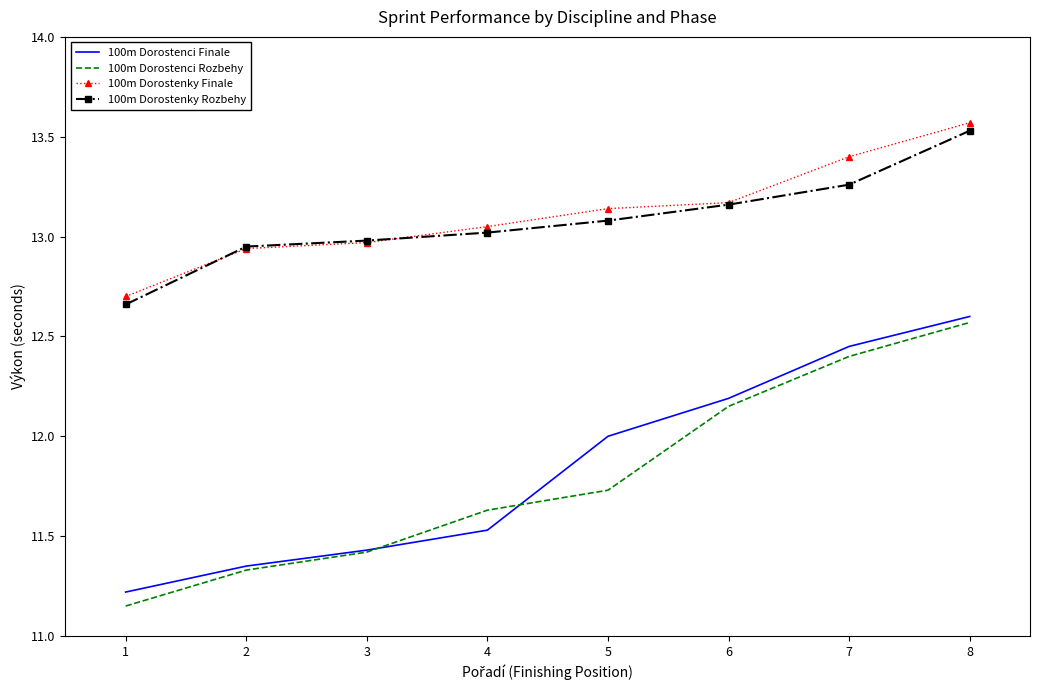

True or false: 100m Dorostenci Rozbehy has more than 2 points higher than both neighbors.

False